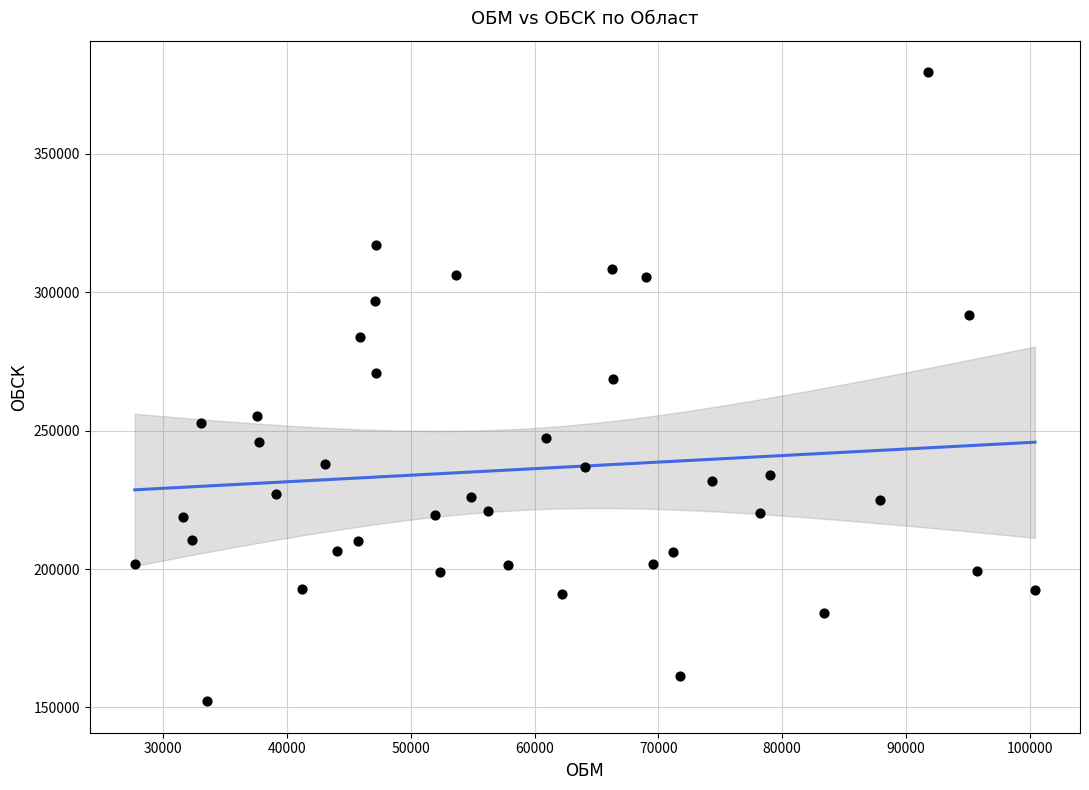

What is the range of Y values (max minus min)?

227322.8